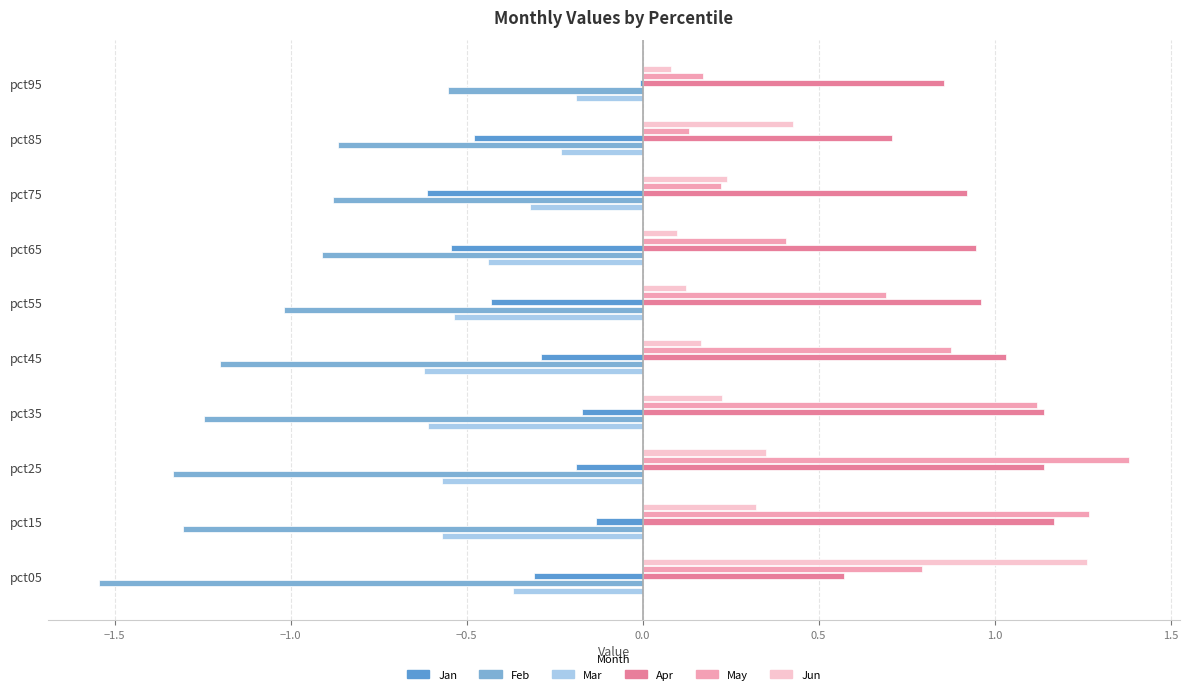

What is the maximum value for May?

1.4